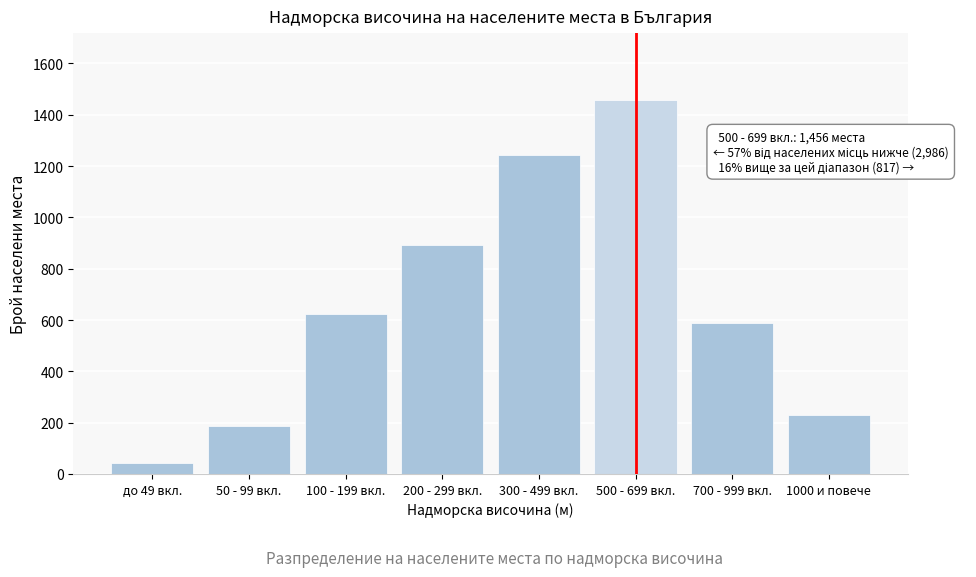

Reading left to right, transcribe all the data shown in this chart.

42	187	623	891	1243	1456	587	230